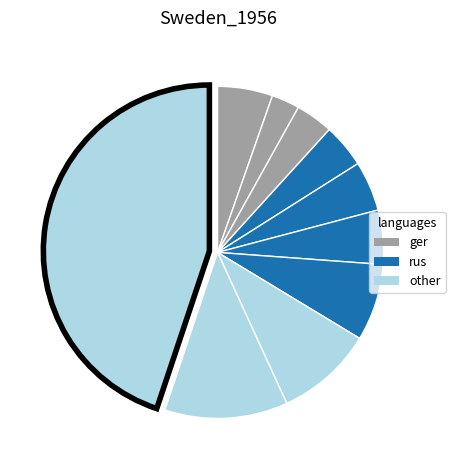

To the nearest percent, what is the average slice percentage?

10%